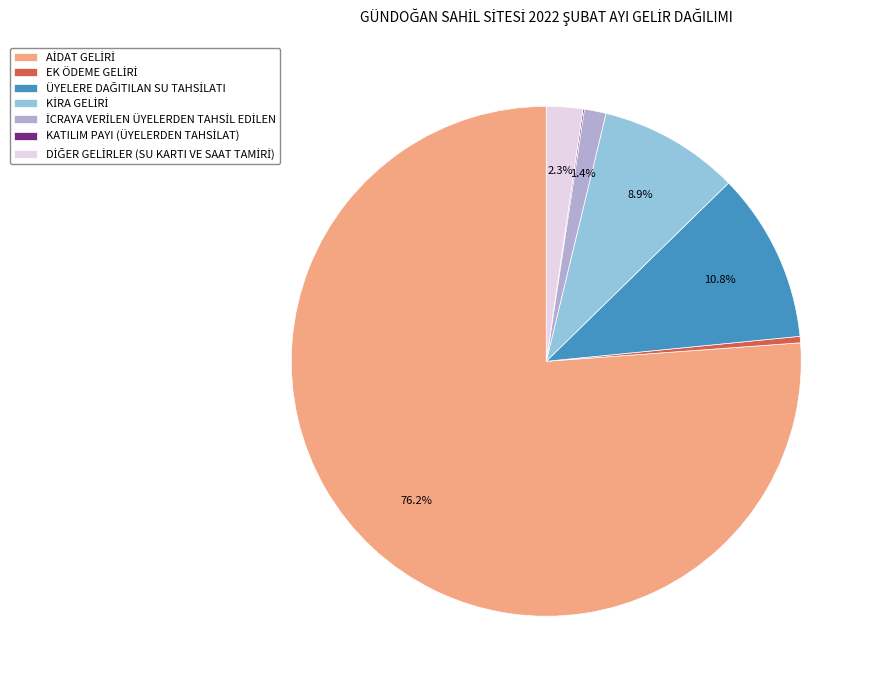

Is there a majority slice in this chart?

Yes